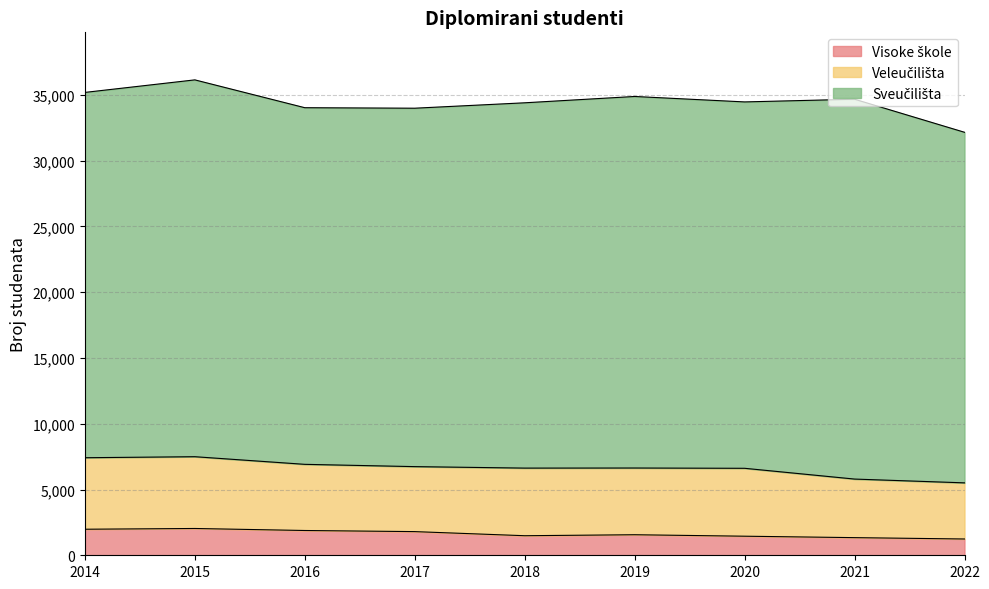

Between 2020 and 2022, which series saw the biggest shift?

Sveučilišta